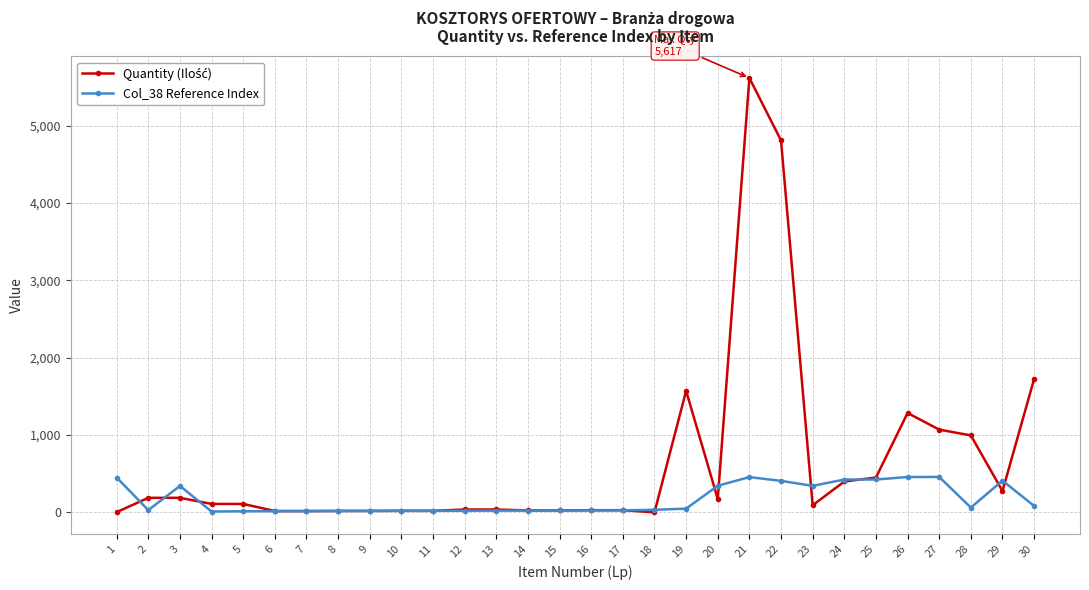

What is the total value across all series at 3?

530.0